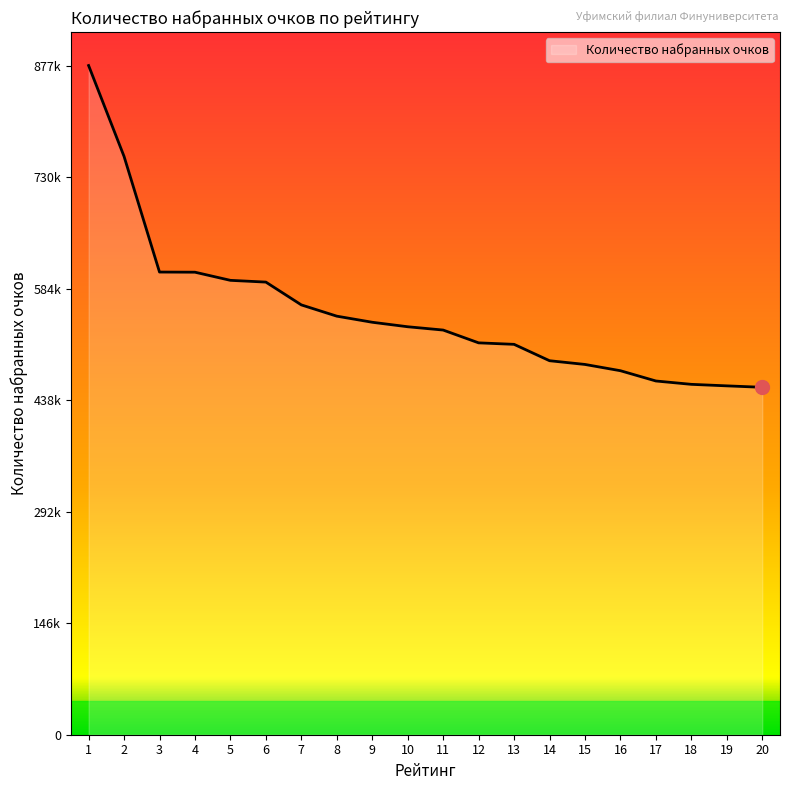

List the labels in order of value, largest first.

1, 2, 3, 4, 5, 6, 7, 8, 9, 10, 11, 12, 13, 14, 15, 16, 17, 18, 19, 20